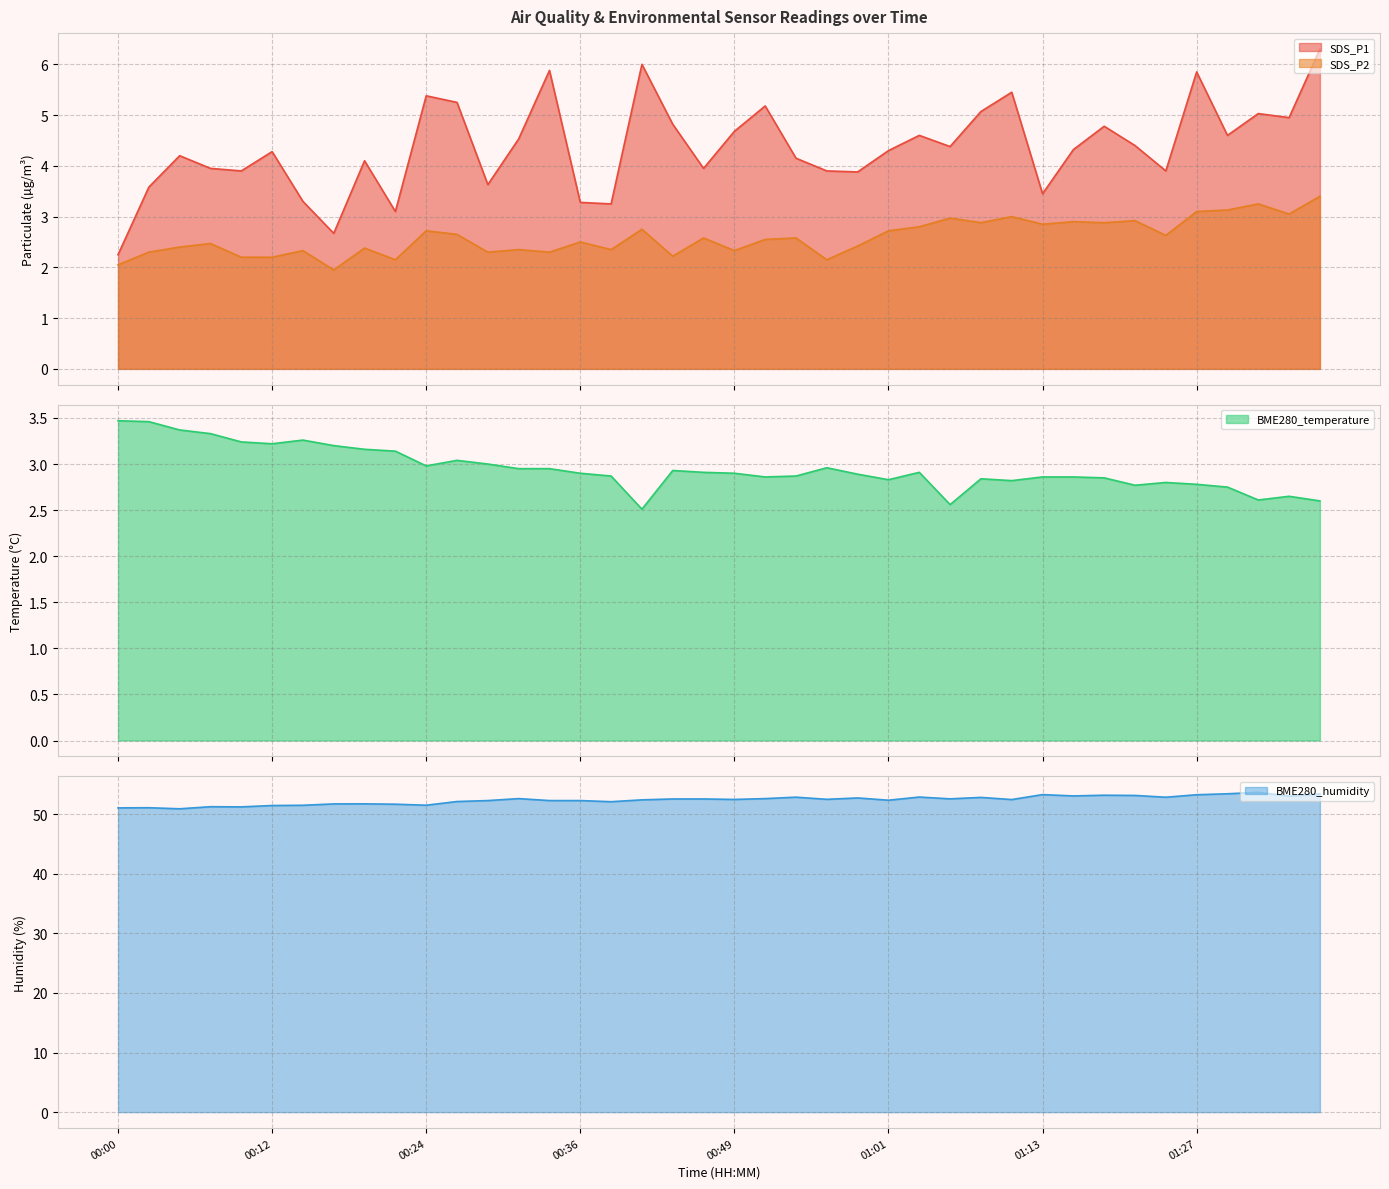

Between 00:07 and 00:00, which is larger?

00:07